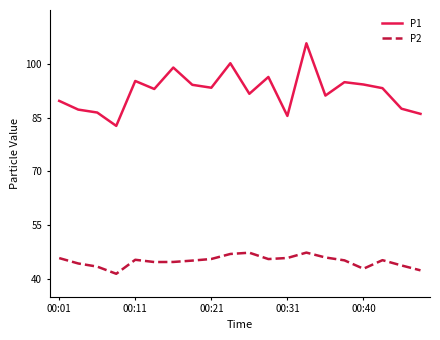

What is the smallest value displayed?

41.4